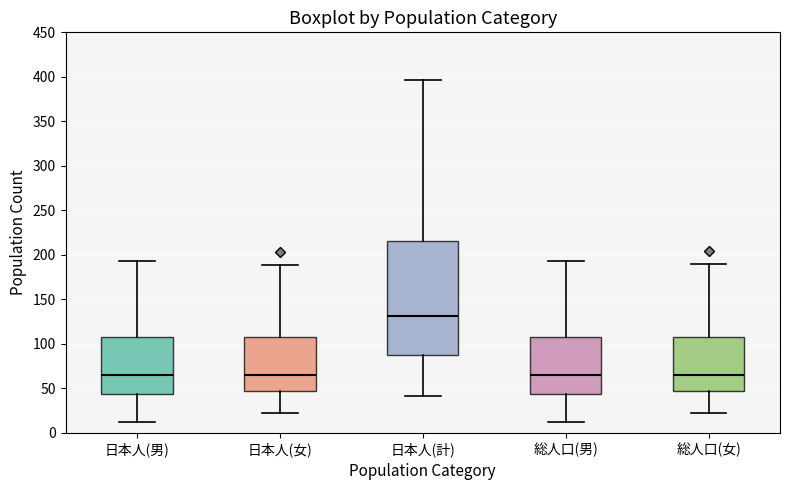

Where does the upper whisker of the box for 日本人(女) end on the y-axis? The values are not printed on the chart, so give them approximately, as read against the axis.

190